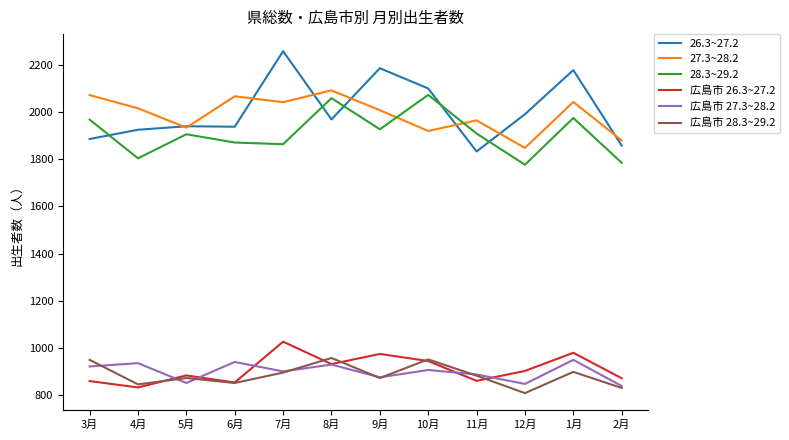

Which series has the largest total across all categories?

26.3~27.2